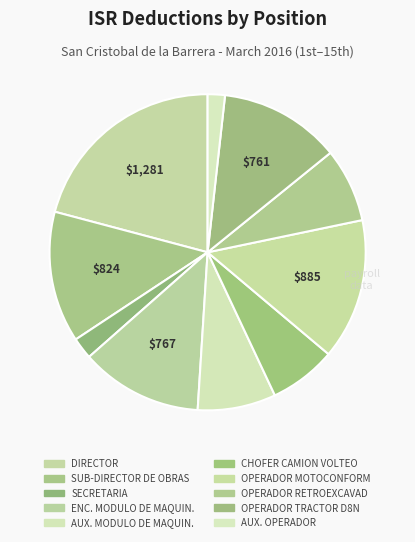

Count the number of slices in the pie.

10